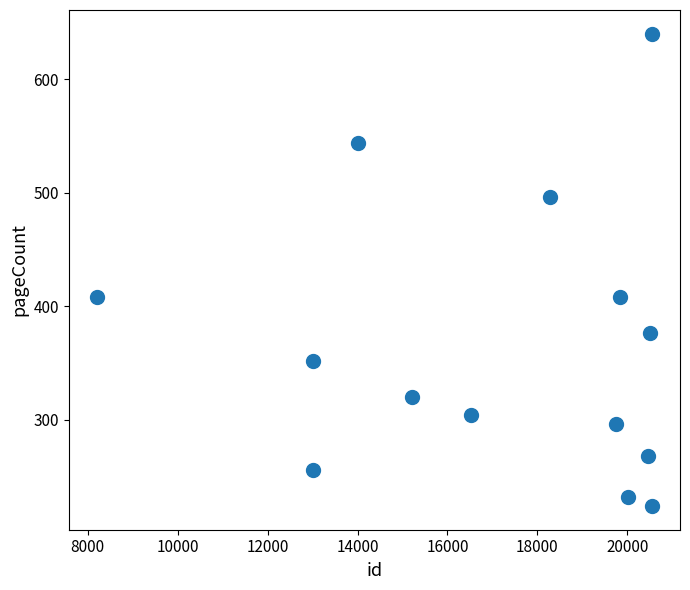

What is the range of X values (max minus min)?

12359